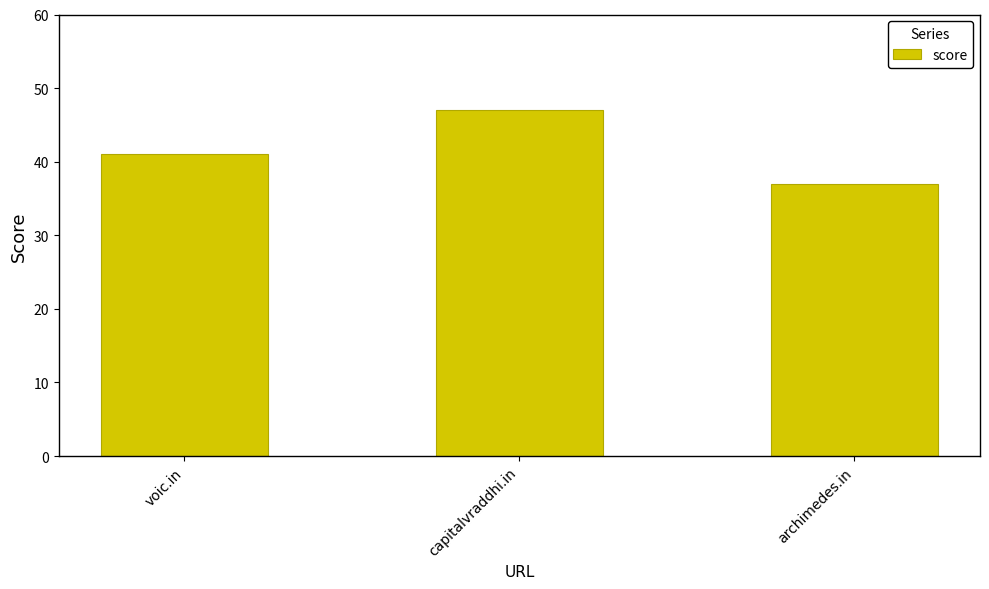

At which label is the value closest to 42?

voic.in